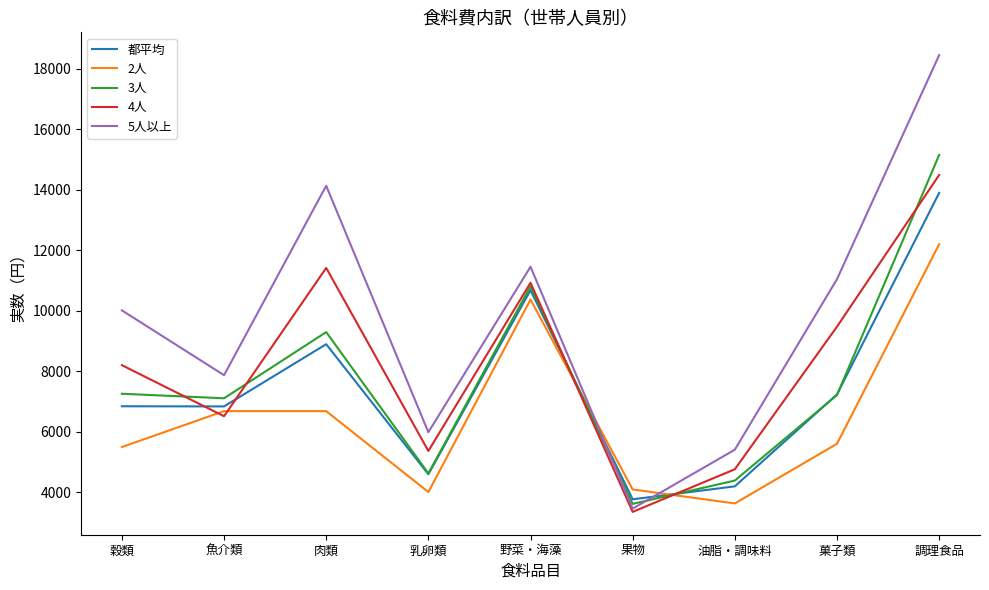

What is the sum of the 都平均 values at 魚介類 and 野菜・海藻?

17523